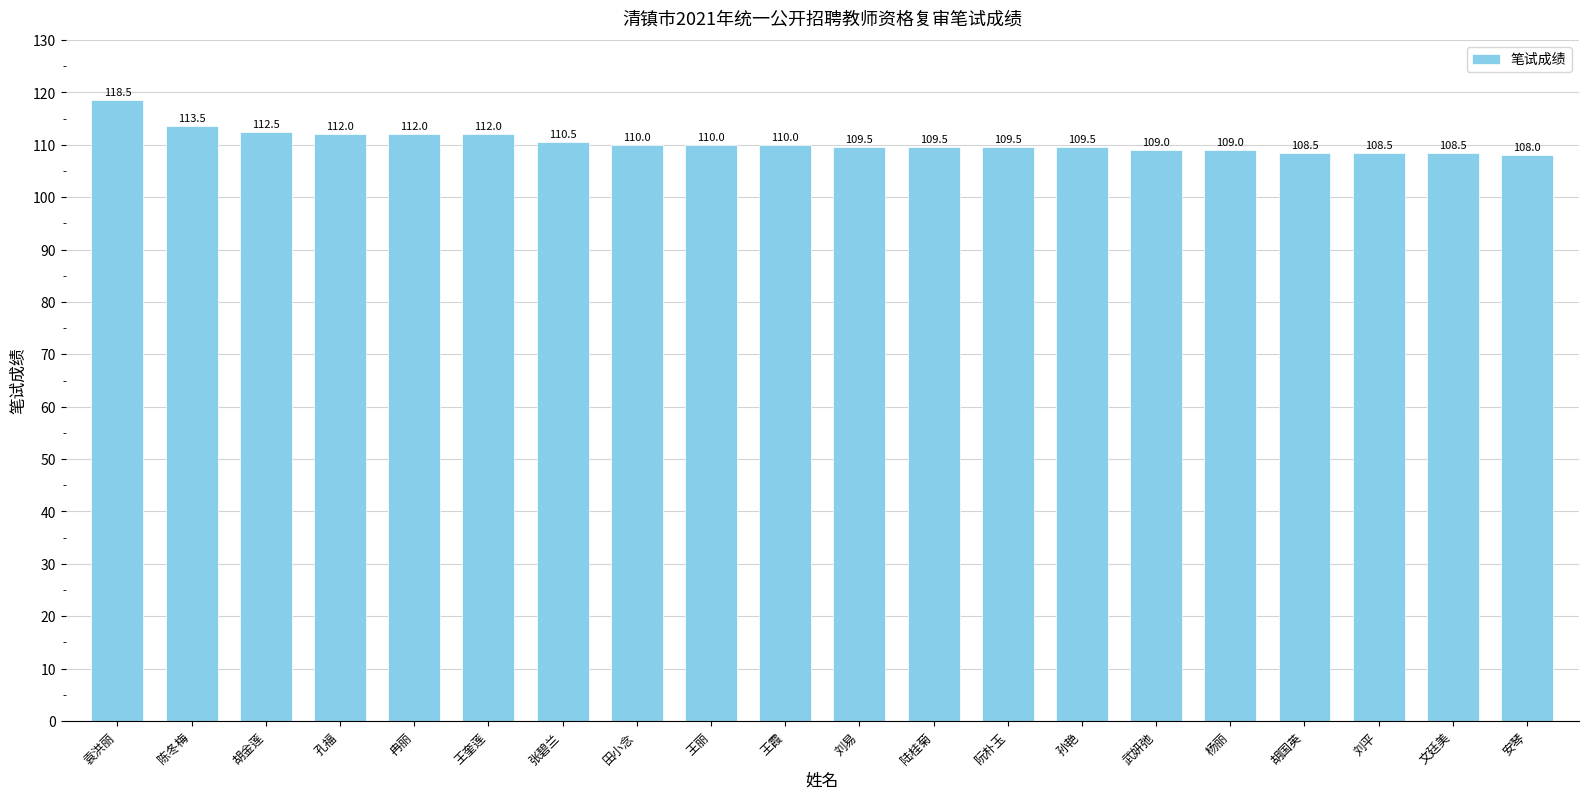

True or false: the data shows 109.5 at 陆桂菊.

True